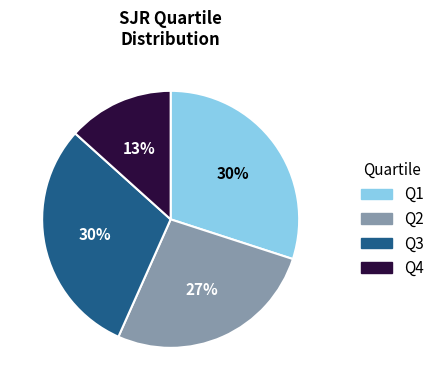

Is it true that Q1 is 30% of the pie?

True